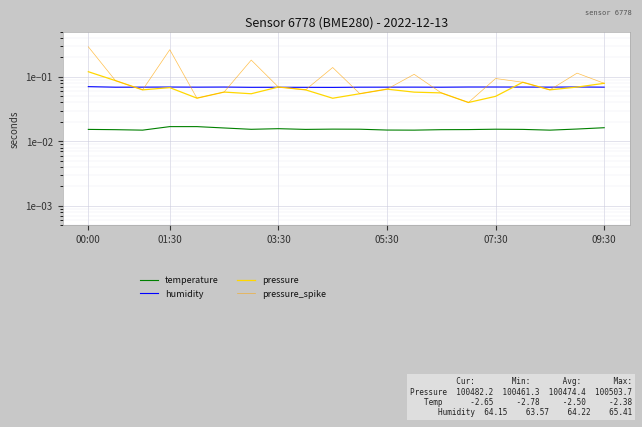

Which series has the largest total across all categories?

pressure_spike